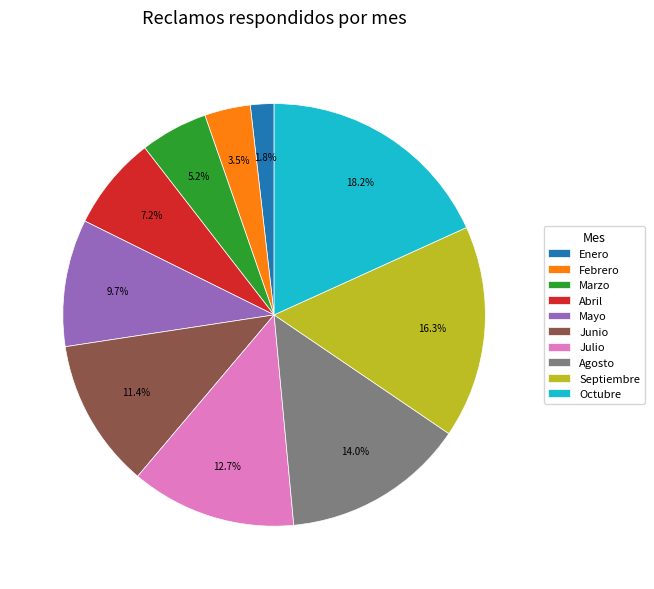

How many slices are in this pie chart?

10